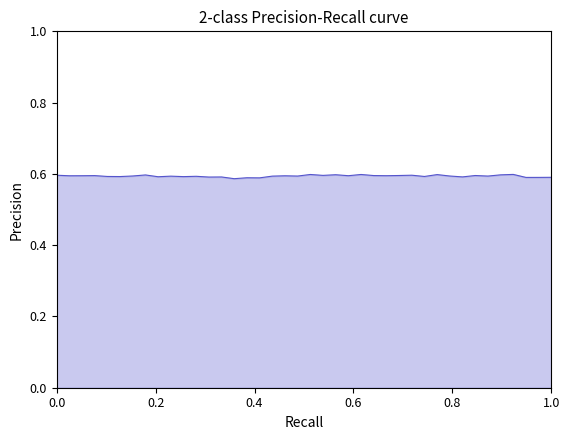

How many lines are shown in the chart?

1